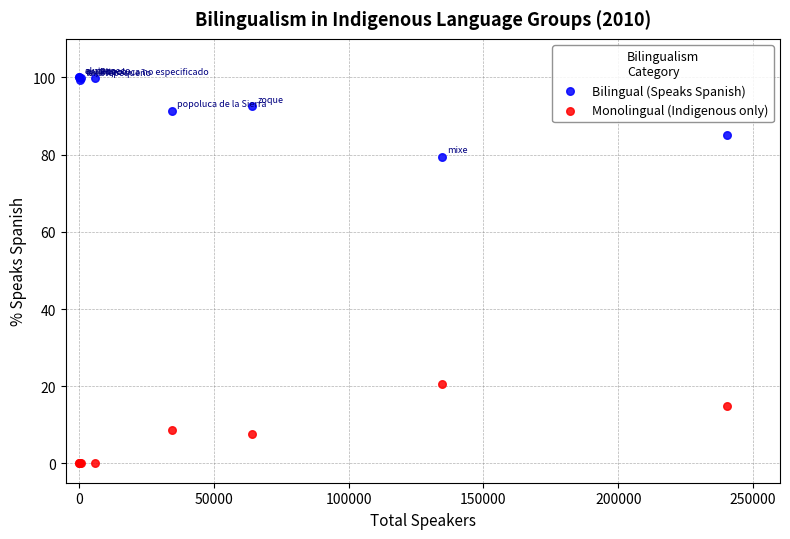

Which series contains the highest Y value?

Bilingual (Speaks Spanish)